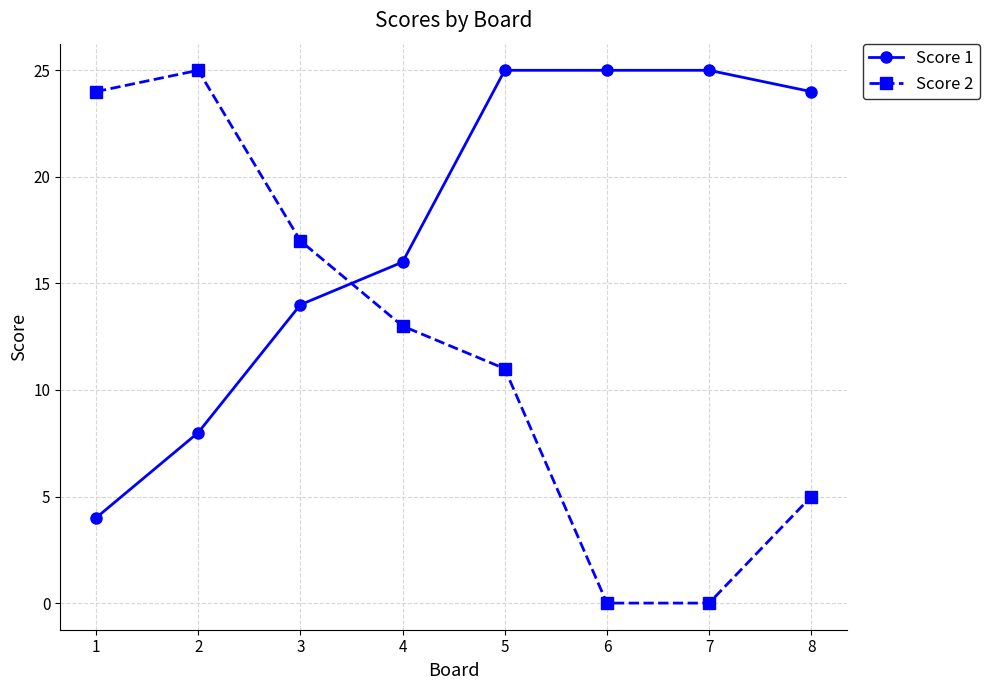

What is the highest value of the Score 1 series?

25